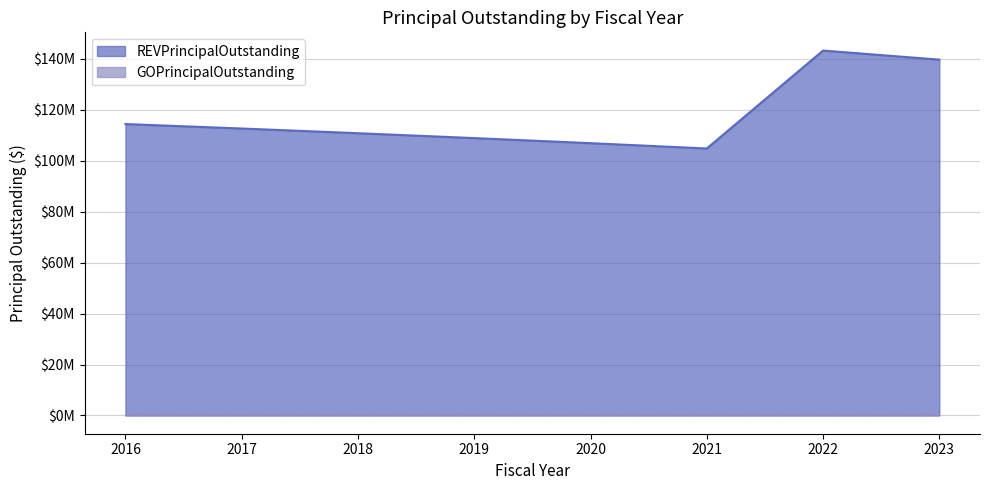

The value at 2023 is 139720000. True or false?

True